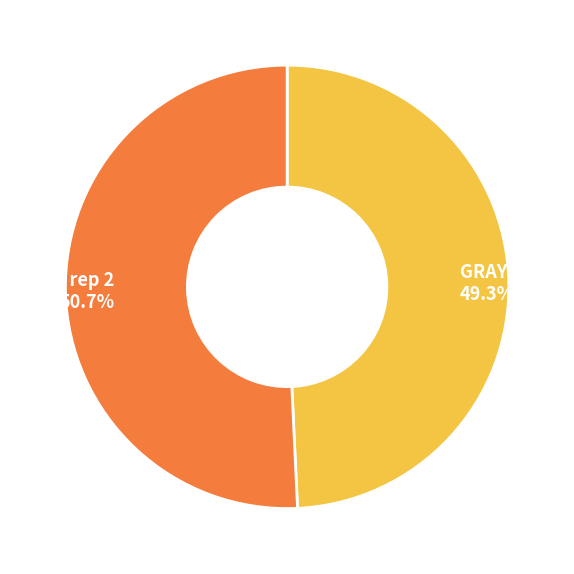

Rank the categories by value from highest to lowest.

GRAY rep 2, GRAY rep 1